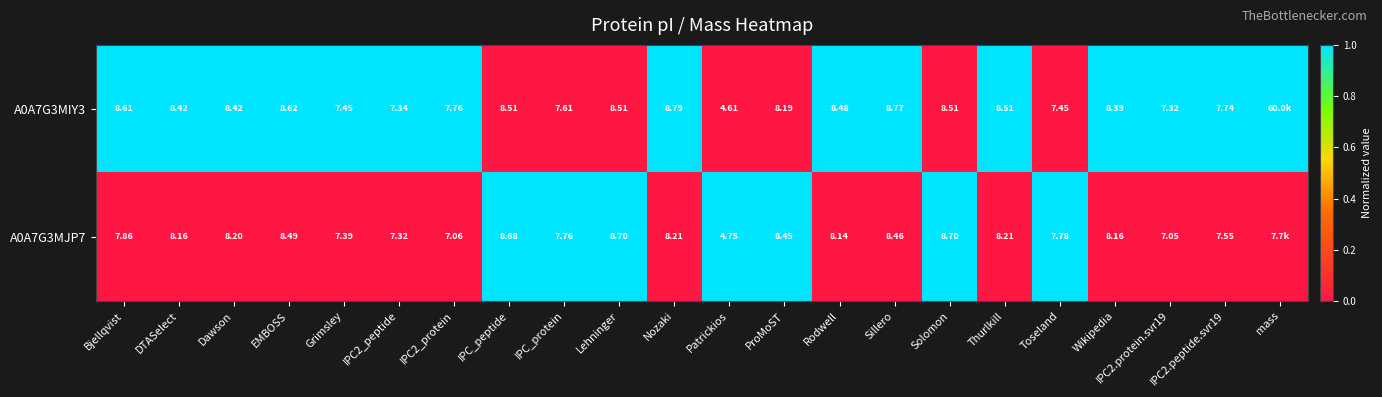

Is the value of A0A7G3MIY3 at DTASelect greater than the value of A0A7G3MJP7 at Bjellqvist?

Yes